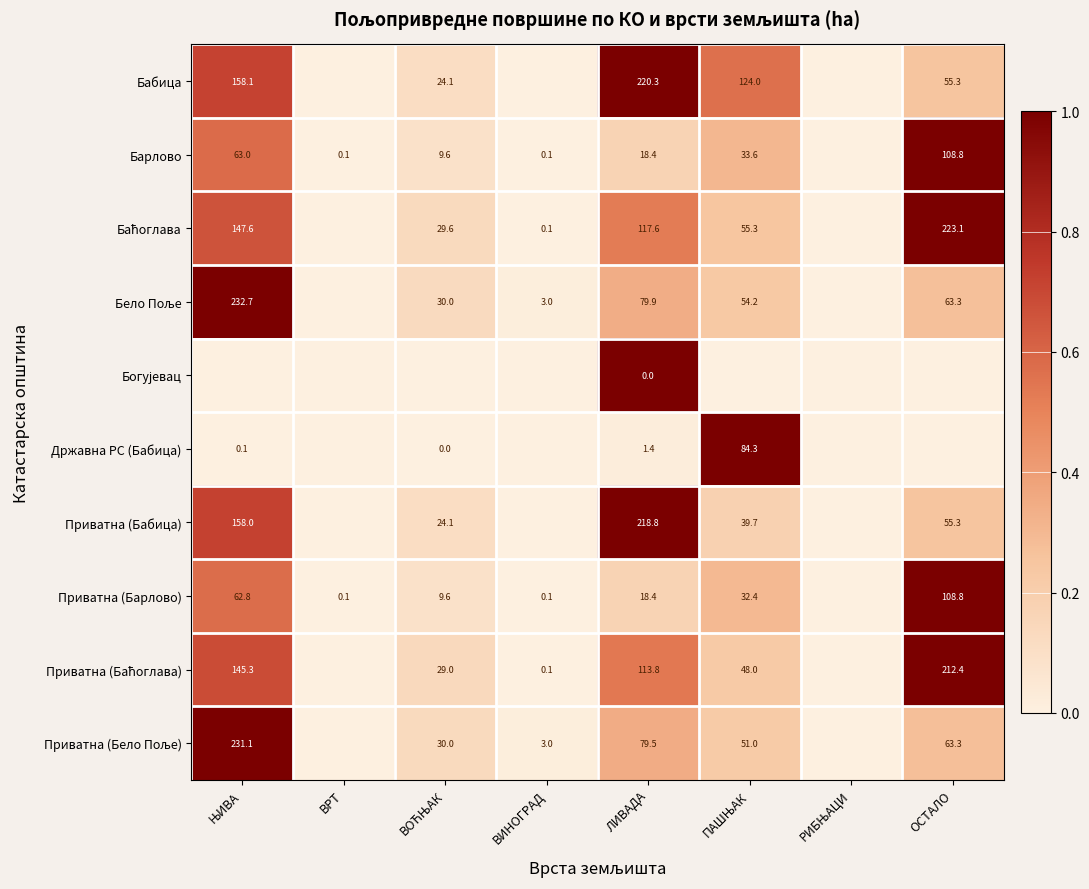

How many series are shown in this chart?

10